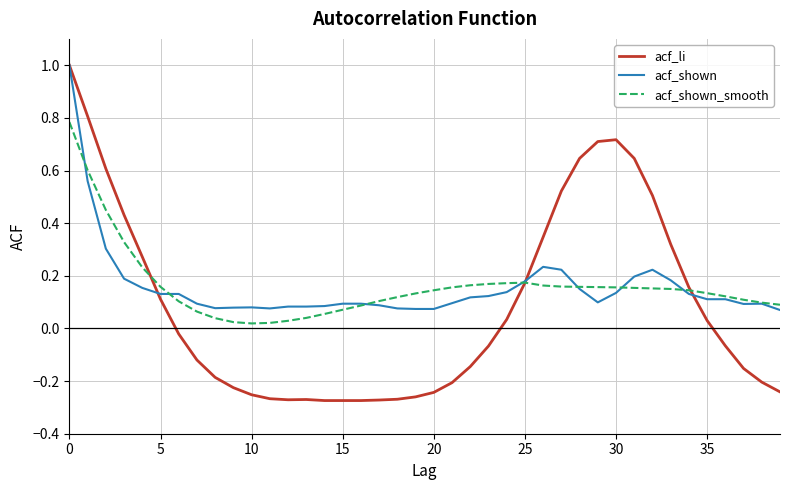

Which series has the largest range (max minus min)?

acf_li